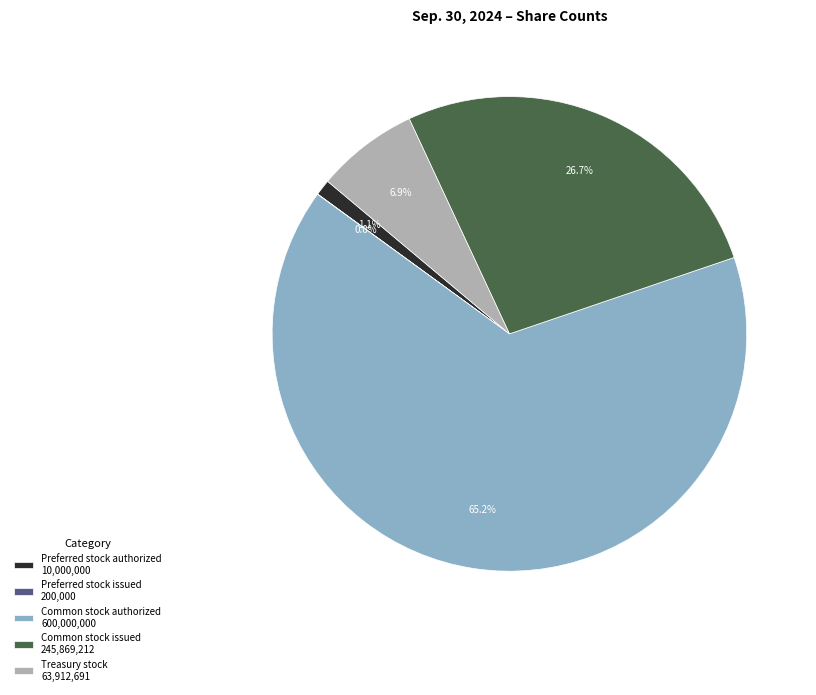

Do Preferred stock authorized 10,000,000 and Common stock authorized 600,000,000 together represent more than half of the pie?

Yes